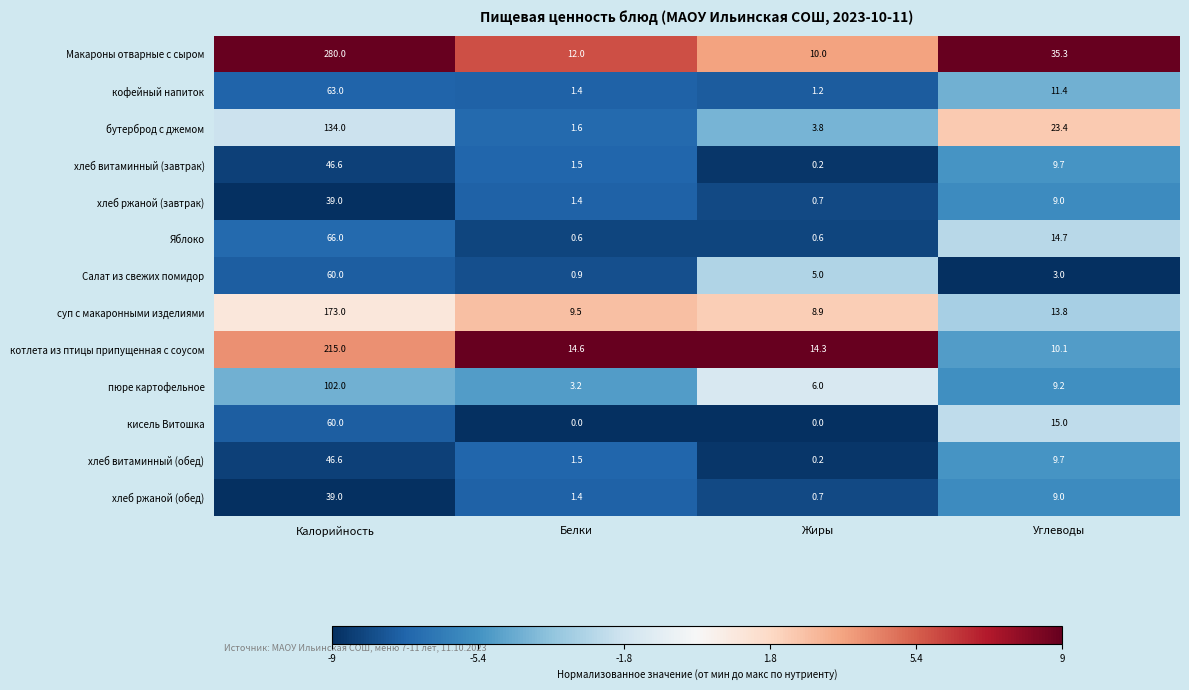

What is the highest value of the Салат из свежих помидор series?

60.0